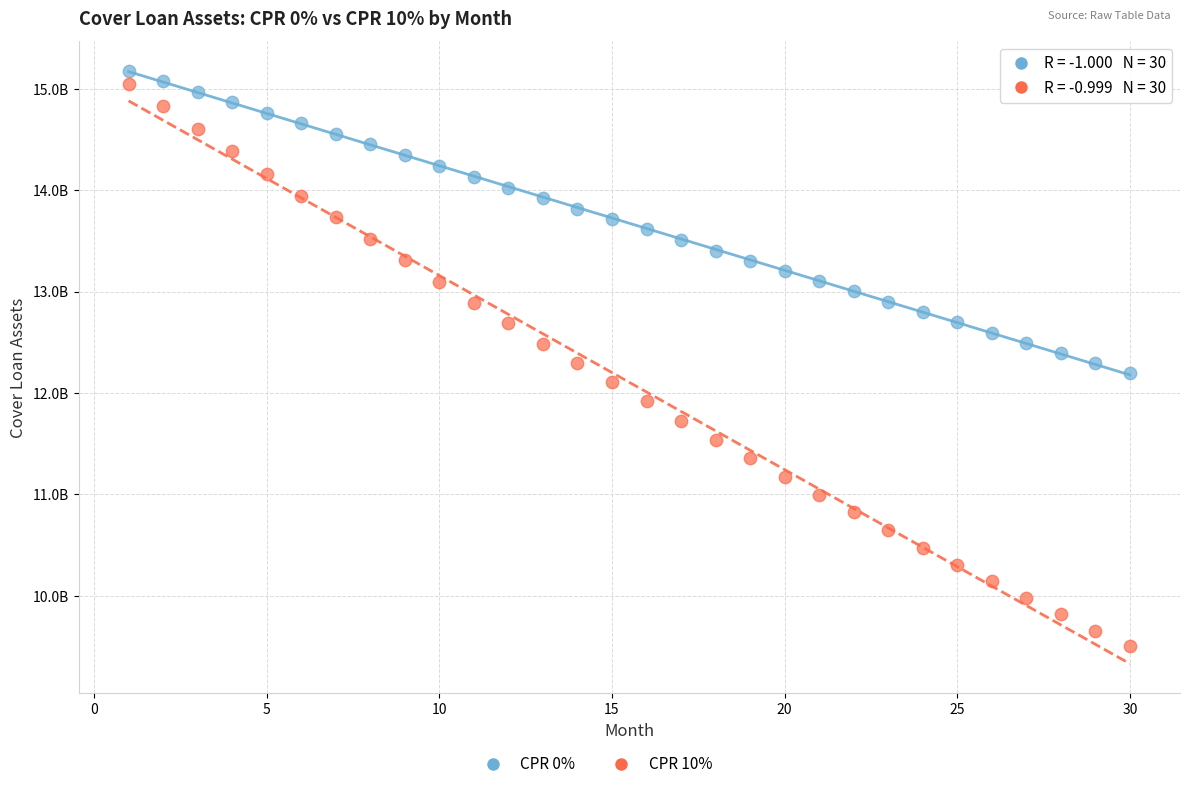

Which series contains the highest Y value?

CPR 0%